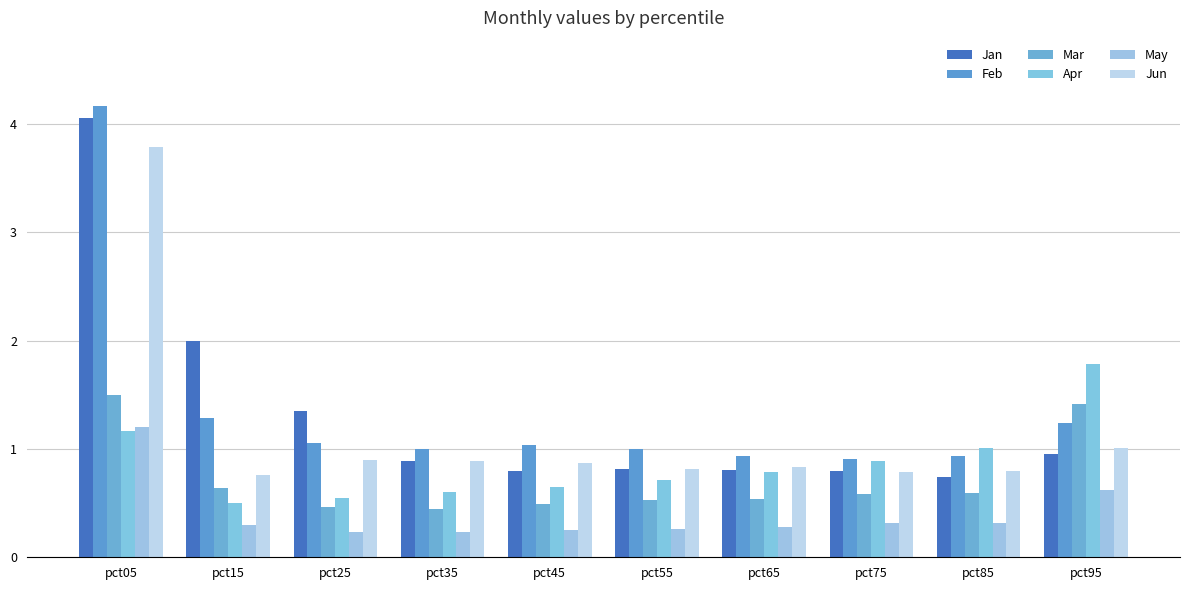

List the series in order of their peak value, lowest first.

May, Mar, Apr, Jun, Jan, Feb